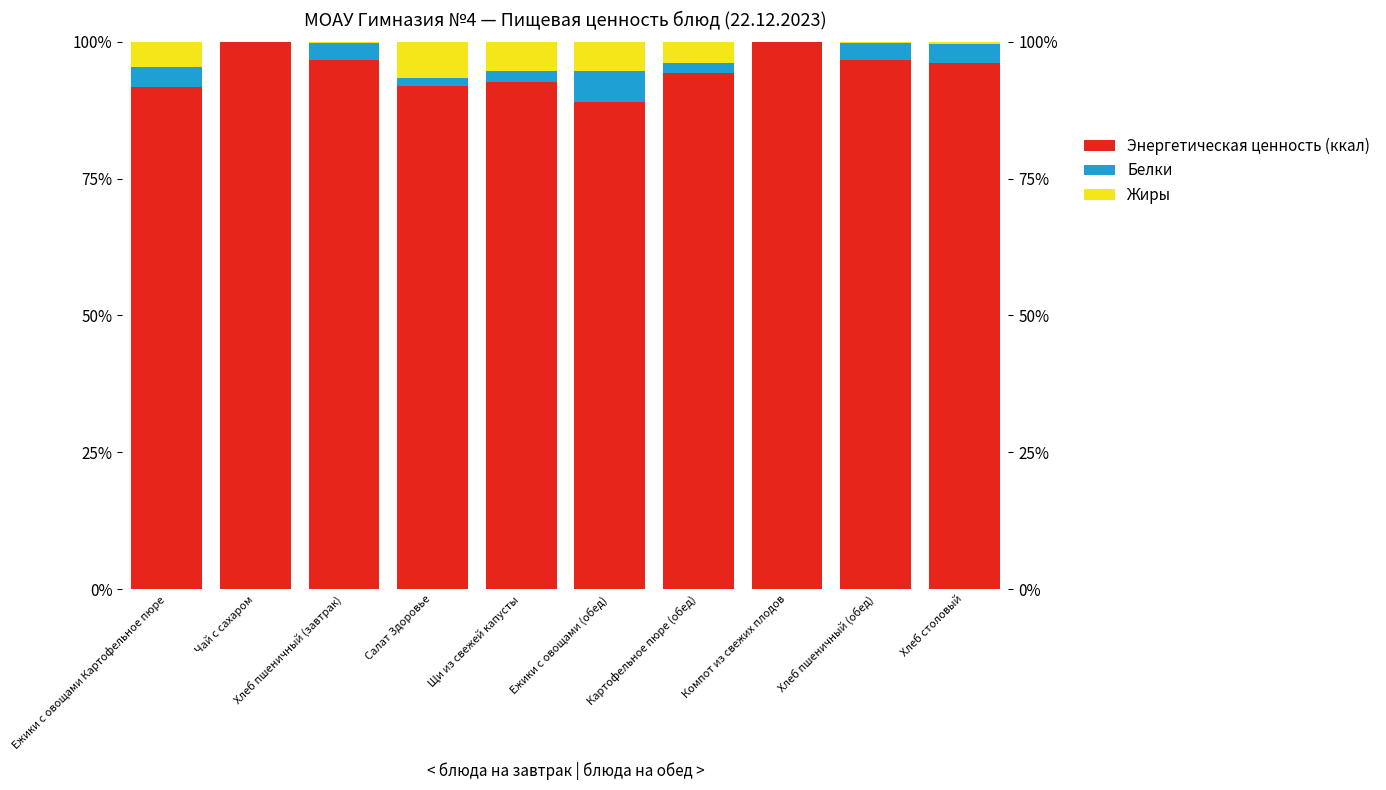

At Салат Здоровье, list the series in order from largest to smallest.

Энергетическая ценность (ккал), Жиры, Белки